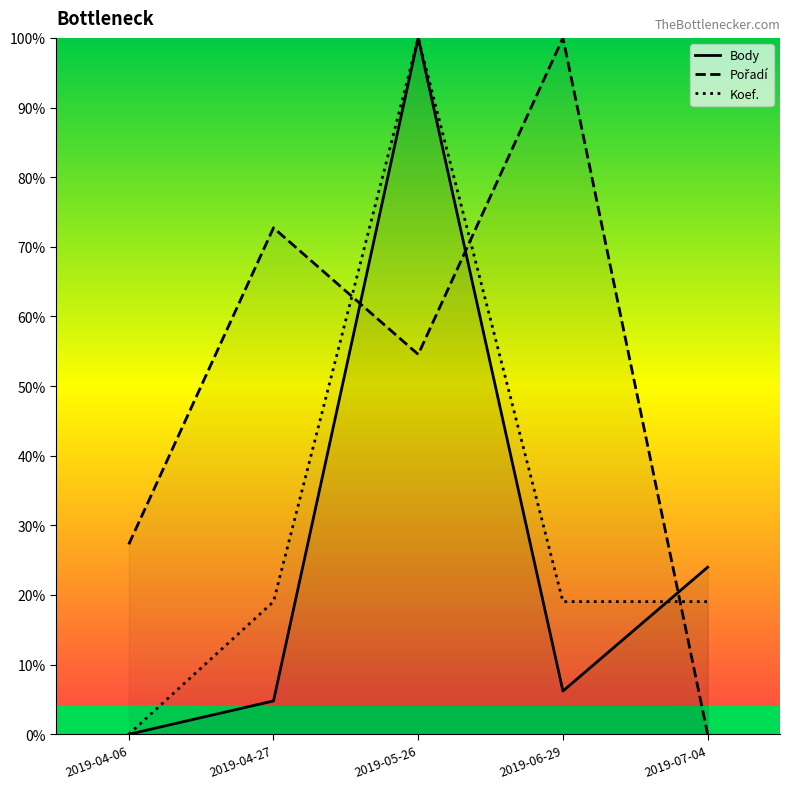

What position from the right is 2019-07-04?

1